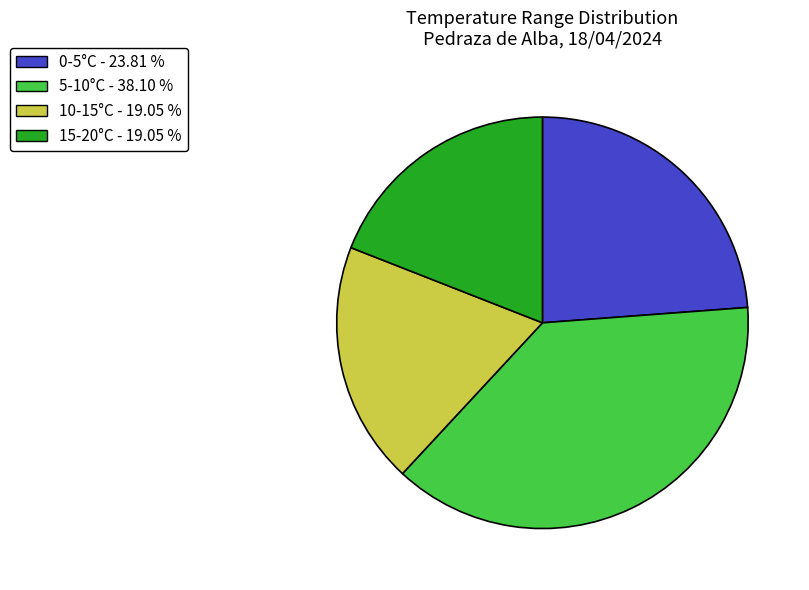

Count the number of slices in the pie.

4